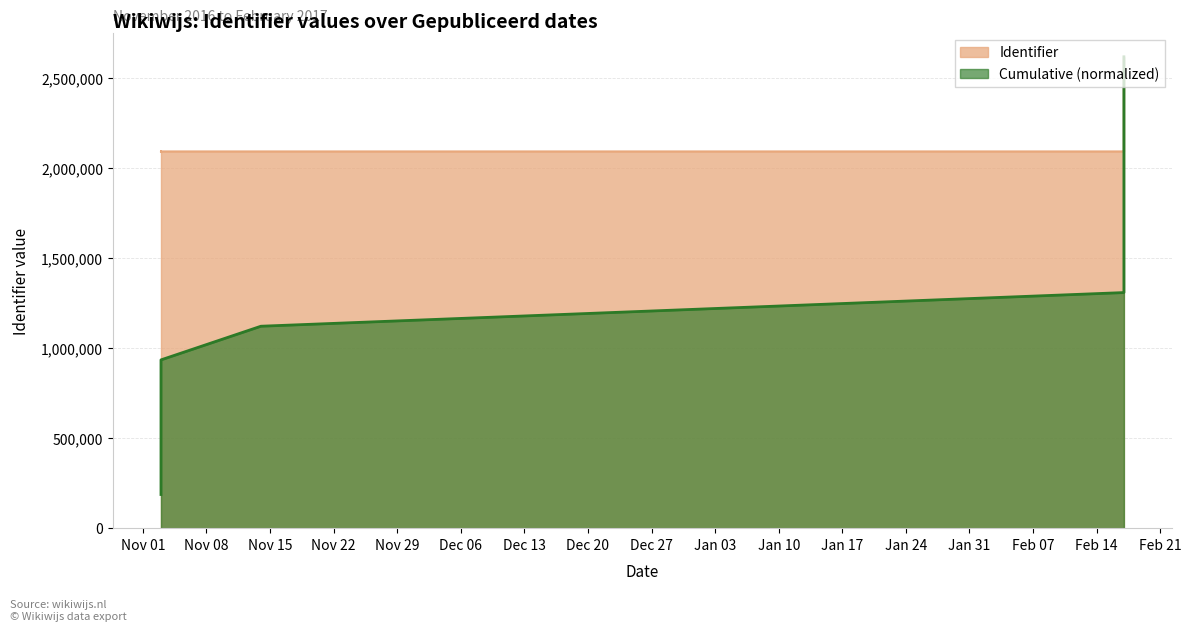

Which has a higher value, 2017-02-17 or 2016-11-03?

2017-02-17